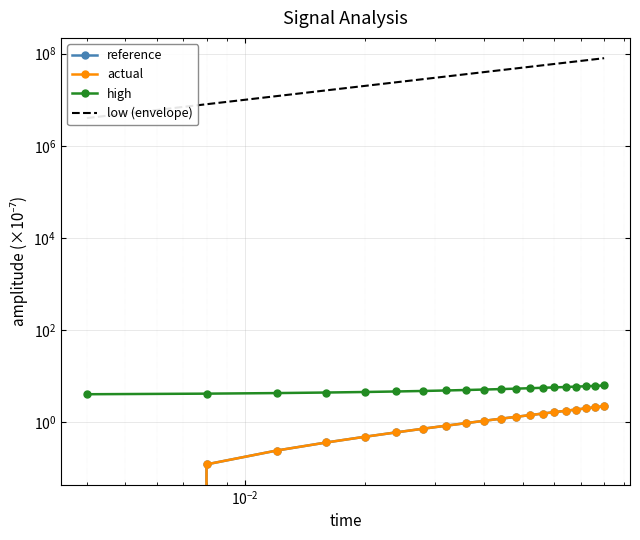

Count the number of data series in this chart.

4